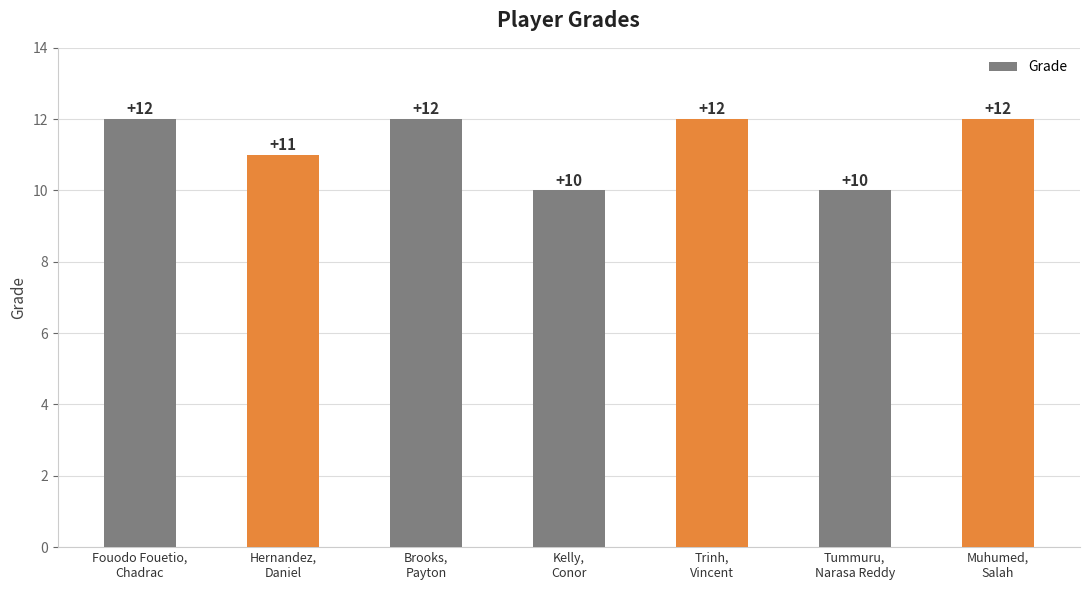

Reading left to right, extract all data points from this chart.

Fouodo Fouetio,
Chadrac=12	Hernandez,
Daniel=11	Brooks,
Payton=12	Kelly,
Conor=10	Trinh,
Vincent=12	Tummuru,
Narasa Reddy=10	Muhumed,
Salah=12